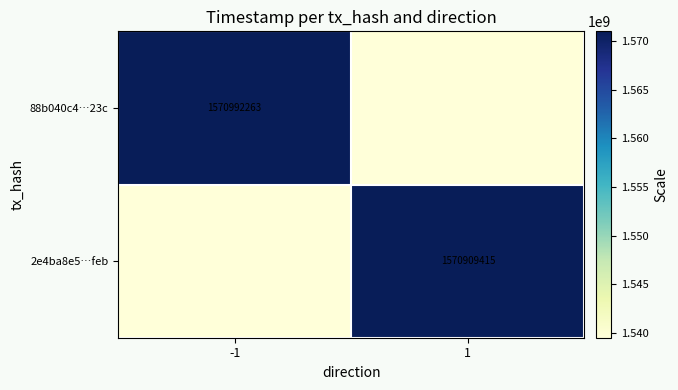

The 88b040c4…23c series shows 1570992263.0 at -1. True or false?

True